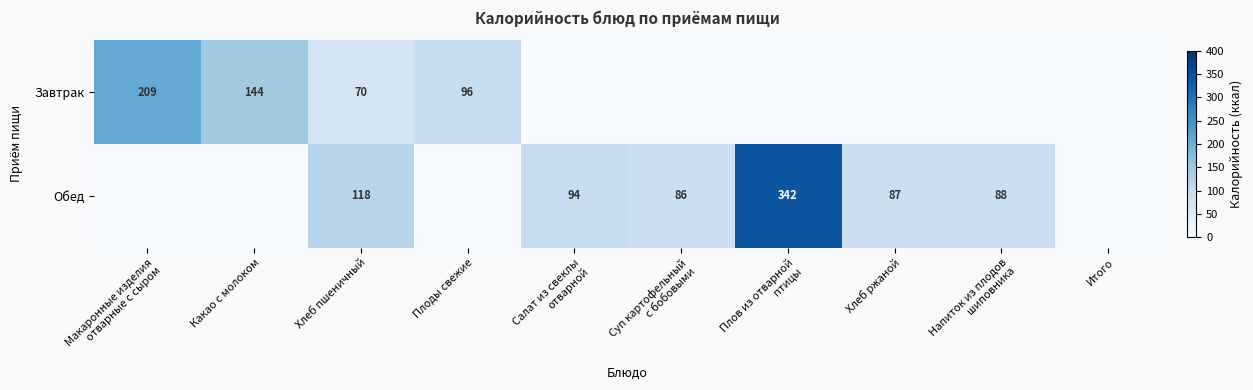

Rank the series at Хлеб пшеничный from lowest to highest value.

Завтрак, Обед